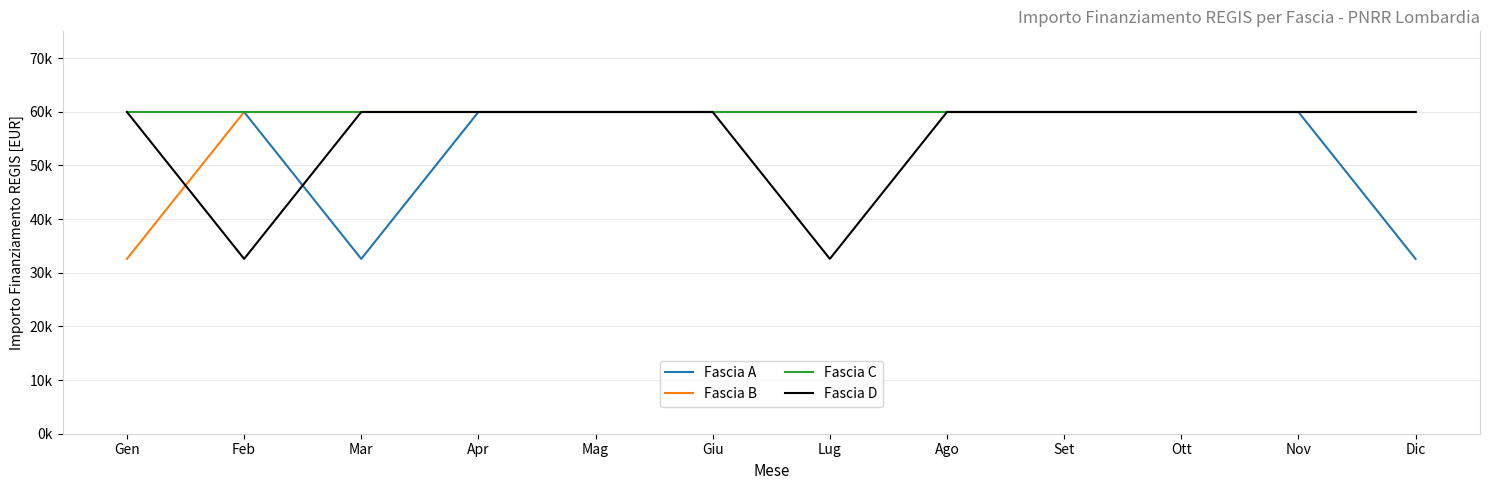

Is the value of Fascia D at Ott greater than the value of Fascia C at Mag?

No